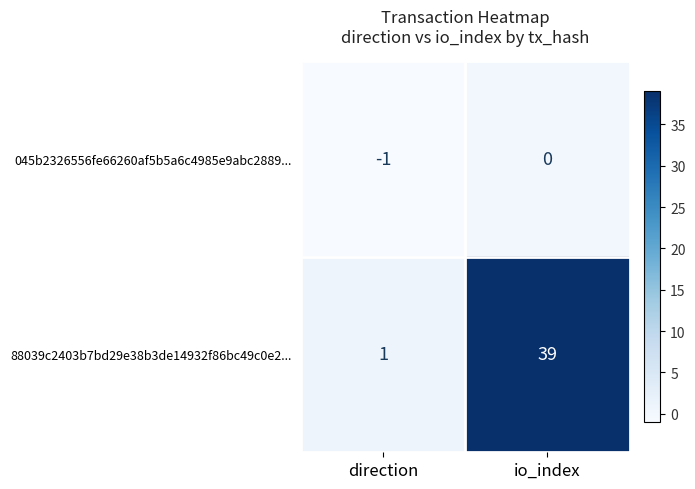

The value of 88039c2403b7bd29e38b3de14932f86bc49c0e2... at direction is 1. True or false?

True